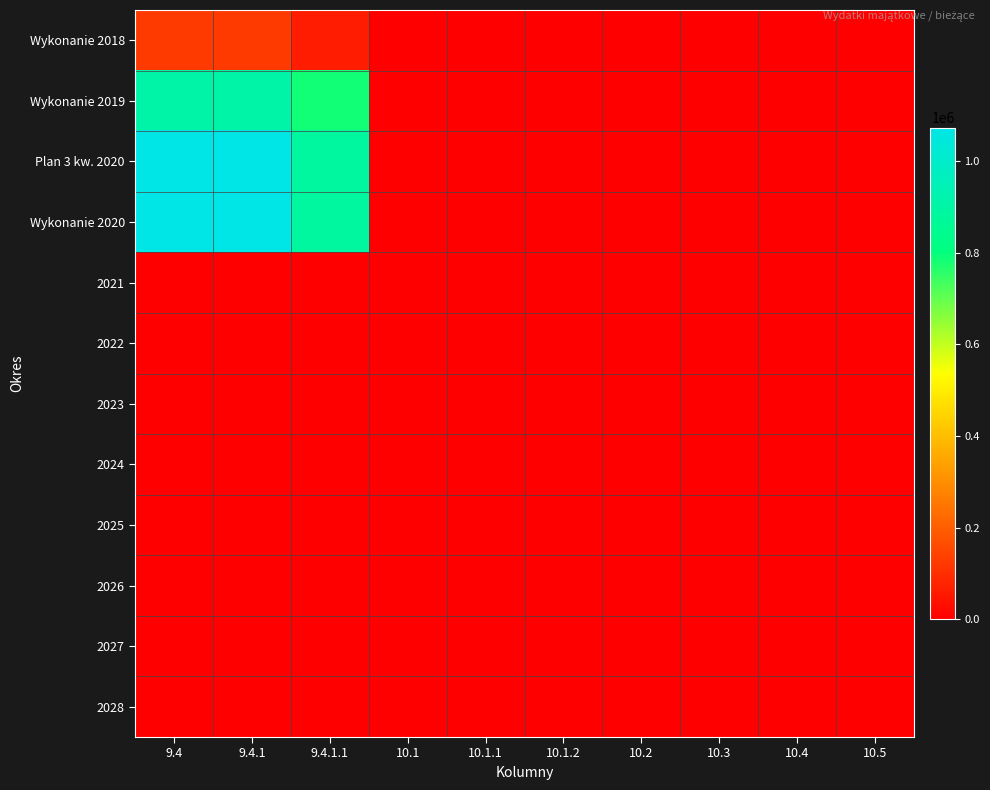

Which has a higher value, 10.2 or 10.1.1?

10.2